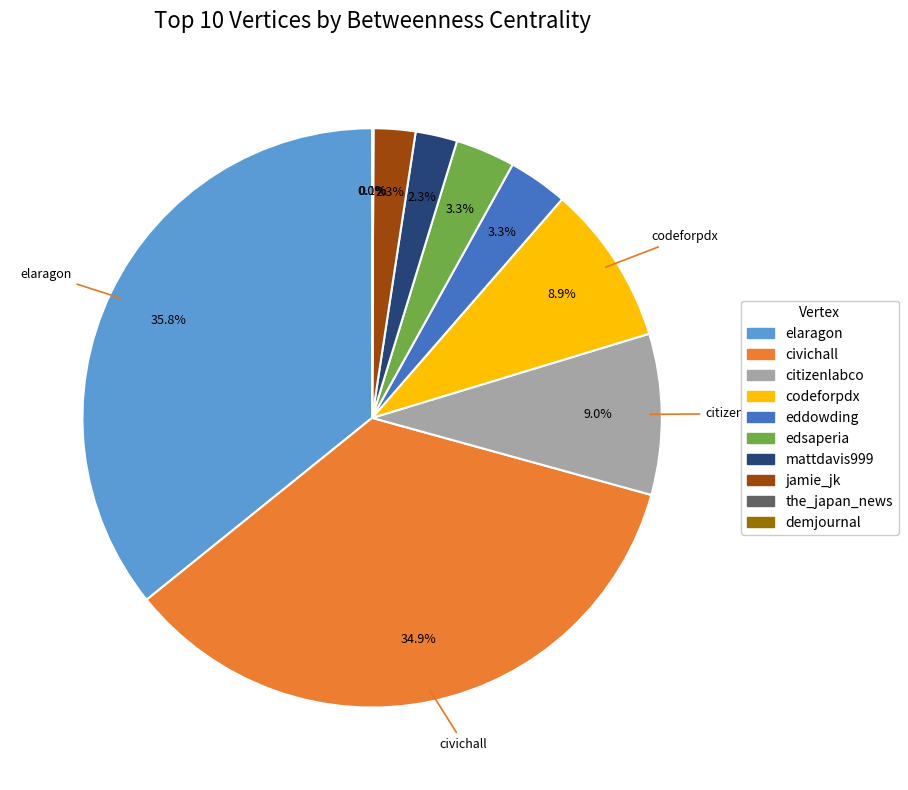

Which slice is the largest?

elaragon